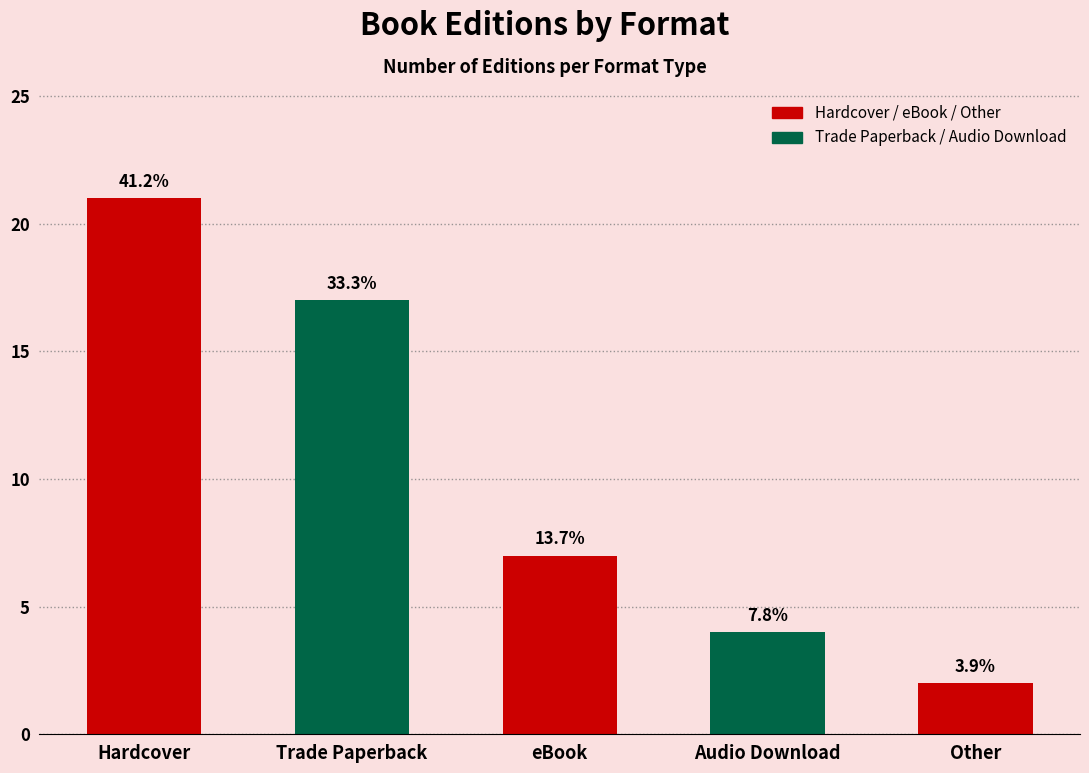

Does the chart contain any negative values?

No